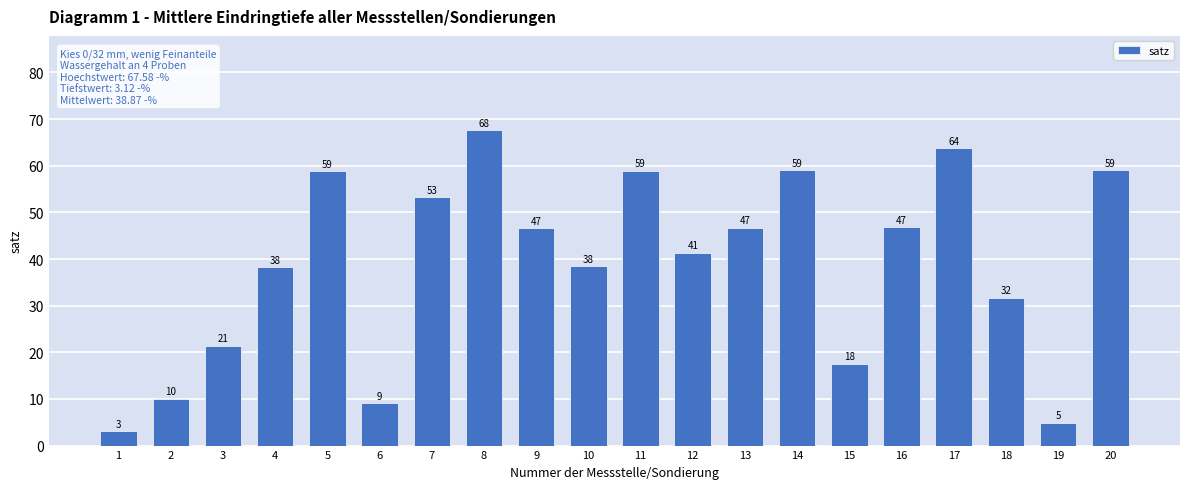

How many bars are there in total?

20